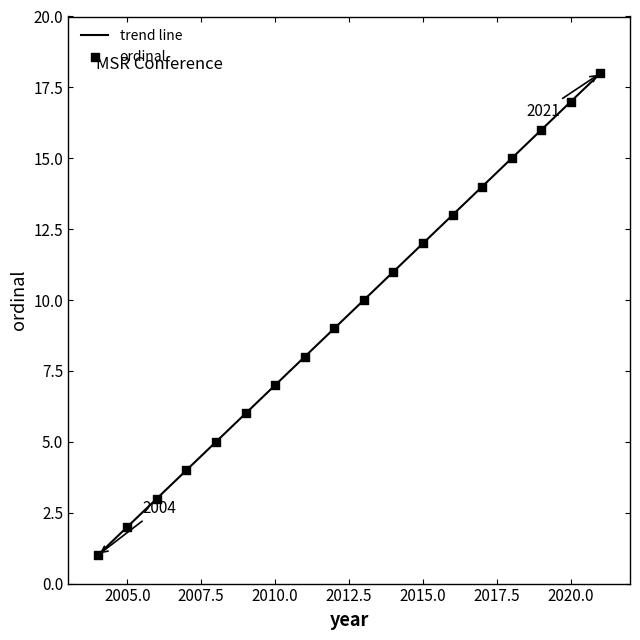

What is the ratio of the value at 2010 to the value at 2012?

0.8